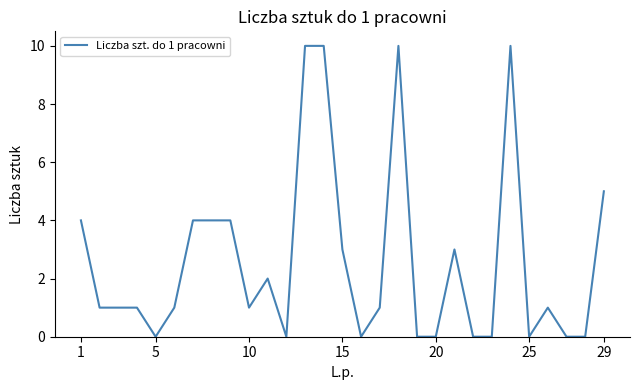

What is the maximum value shown in the chart?

10